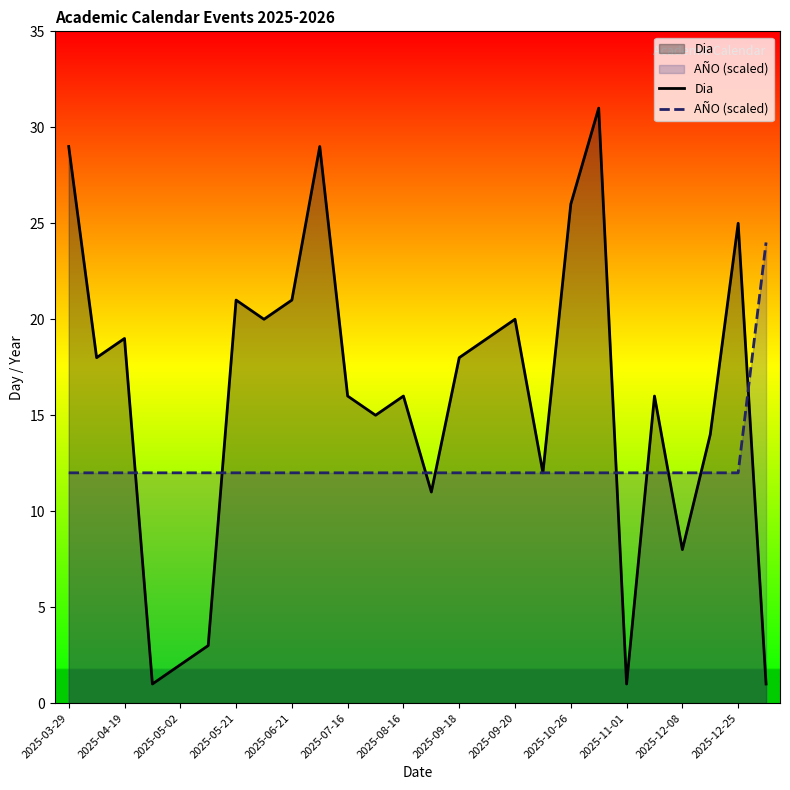

What are all the series names shown in the legend?

Dia, AÑO (scaled)